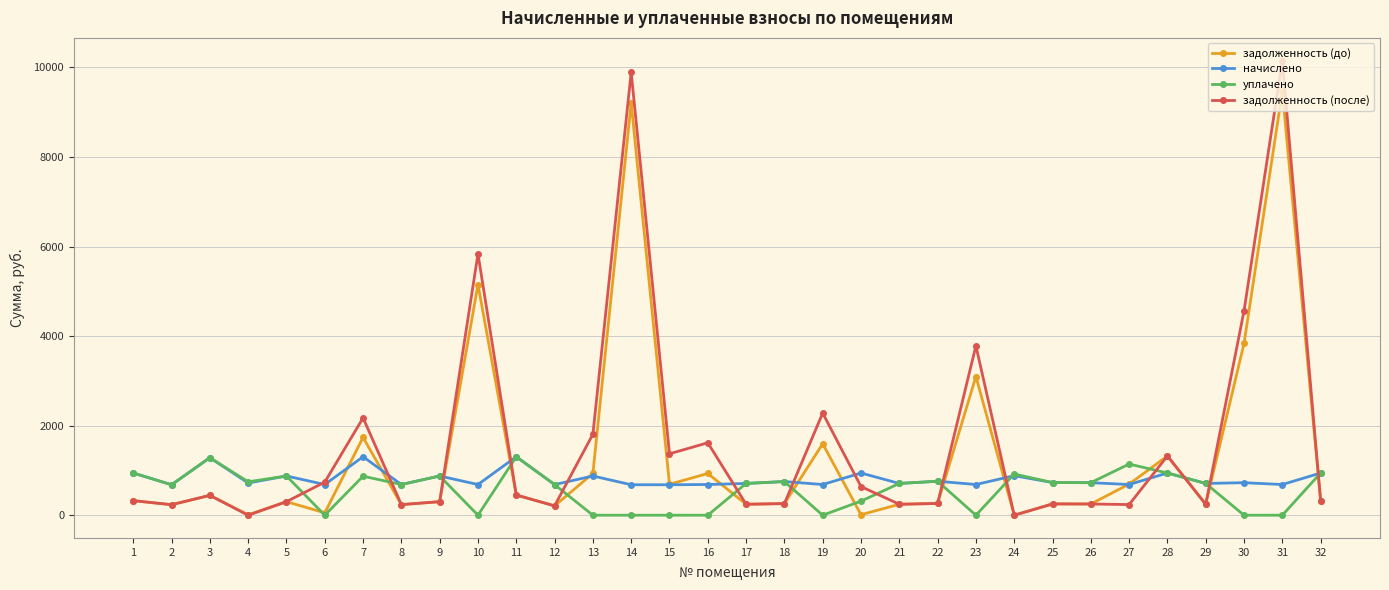

List the series in order of their overall mean, lowest first.

уплачено, начислено, задолженность (до), задолженность (после)